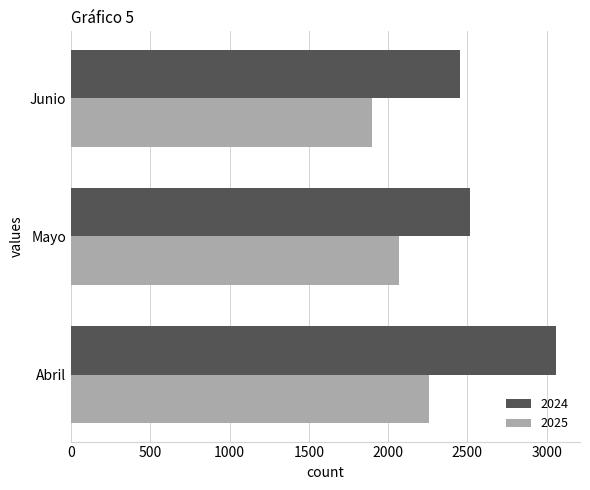

Which category has the lowest value in the 2024 series?

Junio